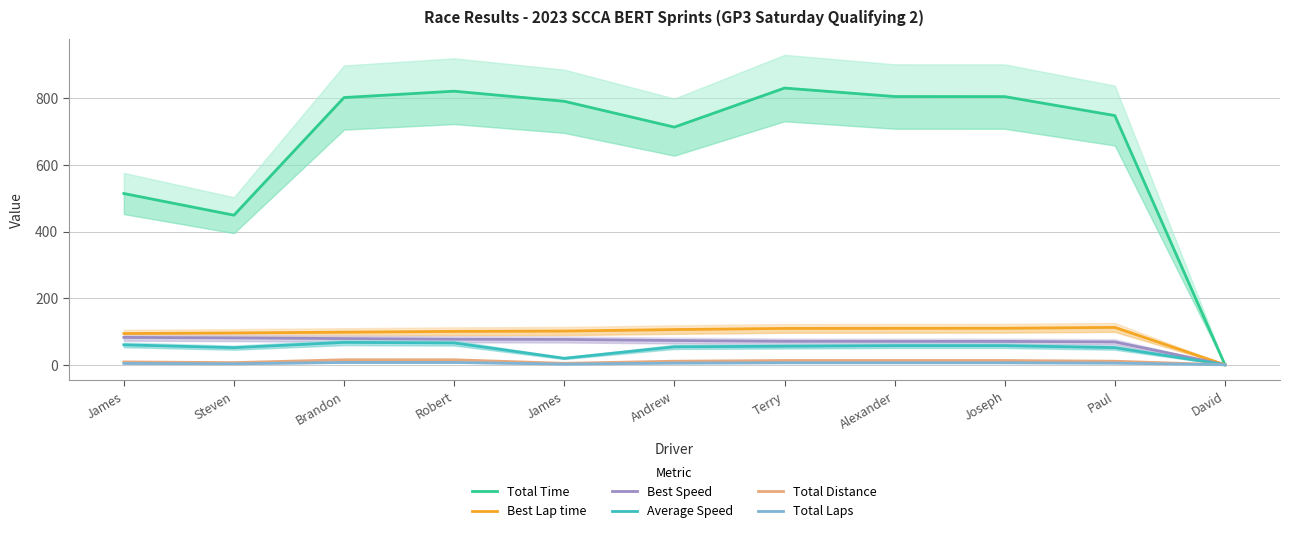

Which series has the largest total across all categories?

Total Time